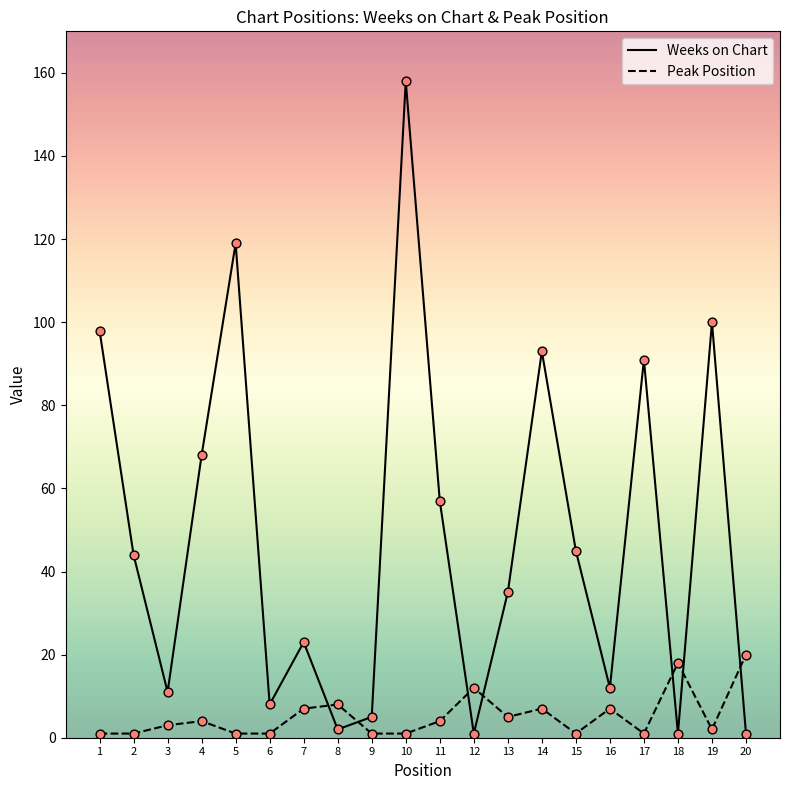

Which series has the largest range (max minus min)?

Weeks on Chart